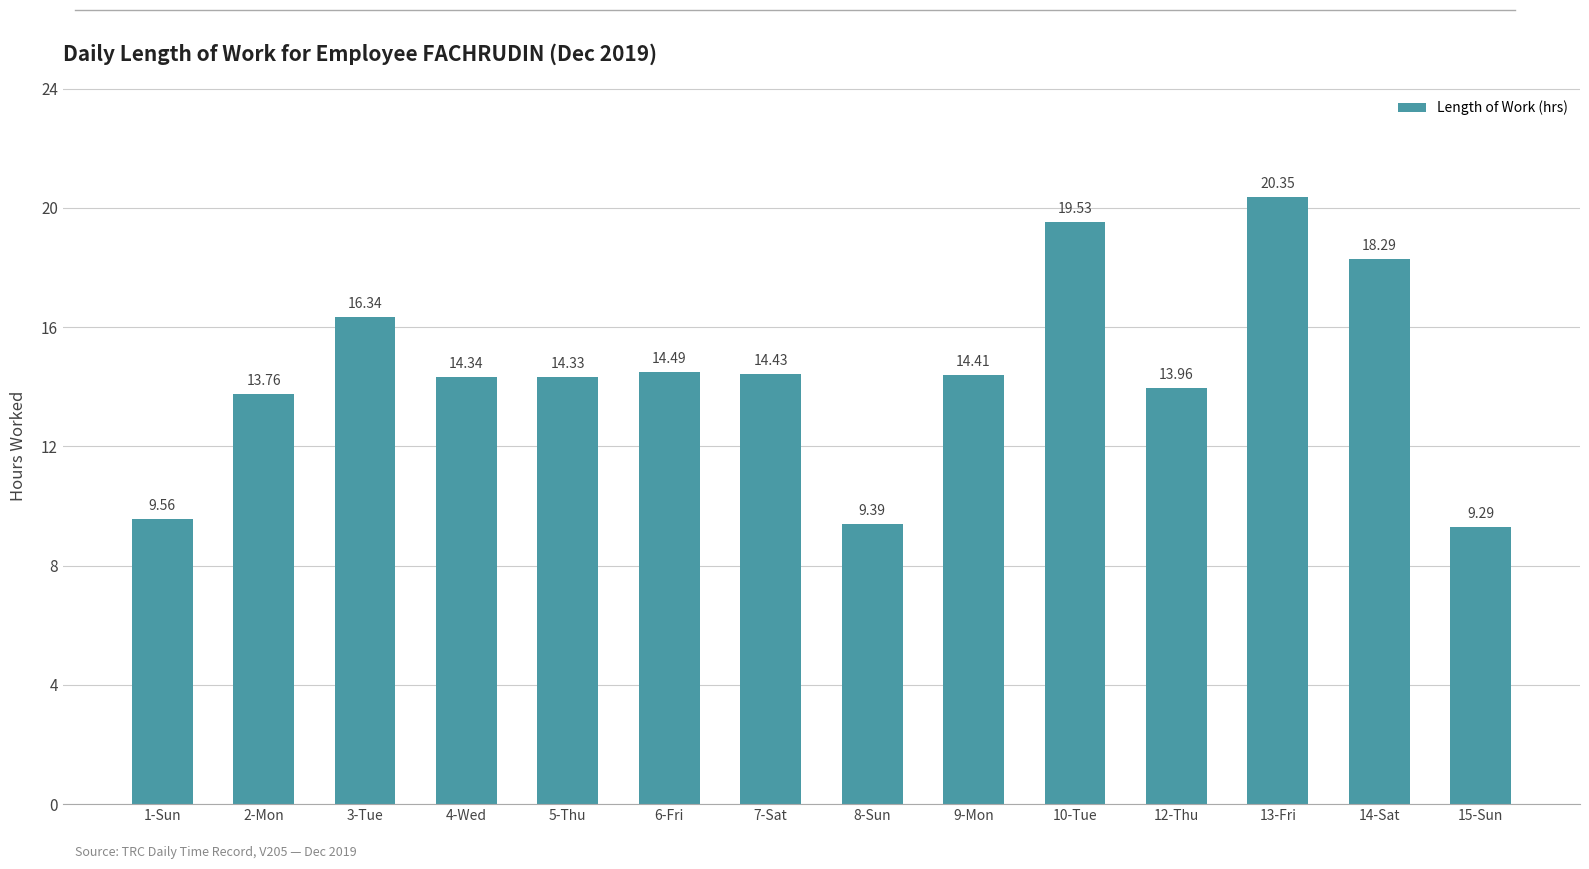

Rank the categories by value from highest to lowest.

13-Fri, 10-Tue, 14-Sat, 3-Tue, 6-Fri, 7-Sat, 9-Mon, 4-Wed, 5-Thu, 12-Thu, 2-Mon, 1-Sun, 8-Sun, 15-Sun